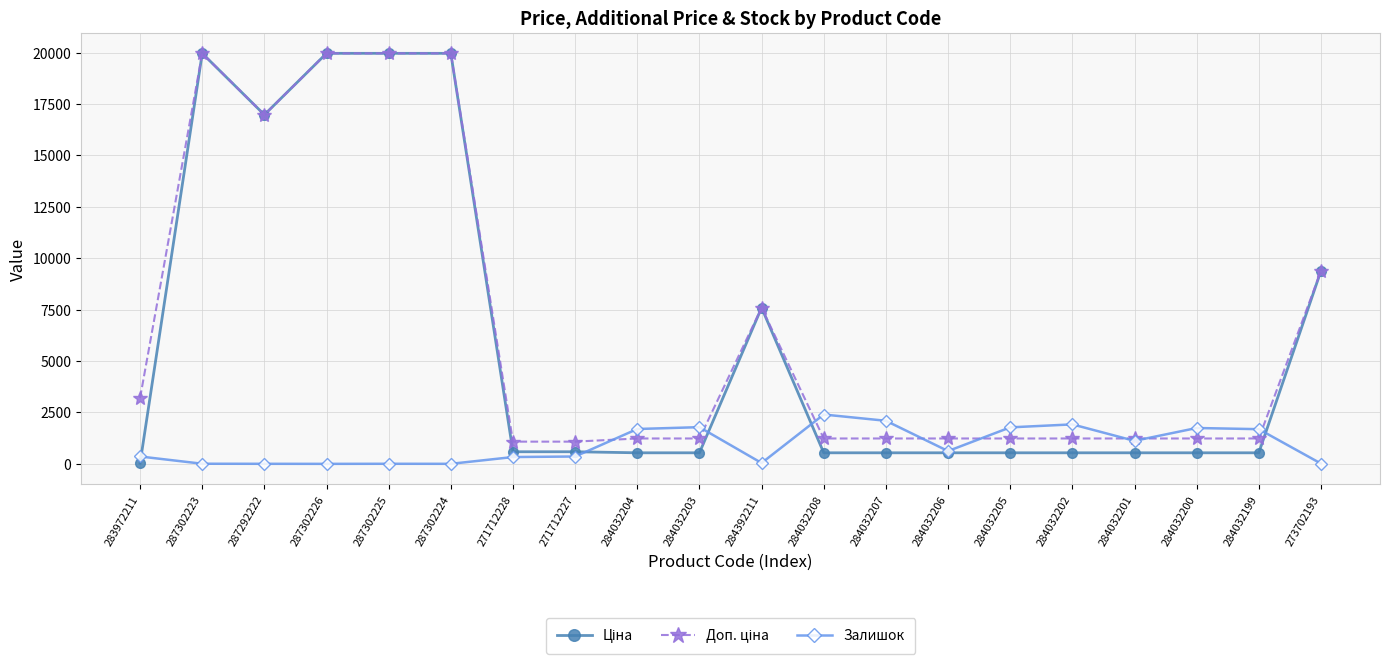

True or false: Залишок has more than 1 interior local peaks.

True